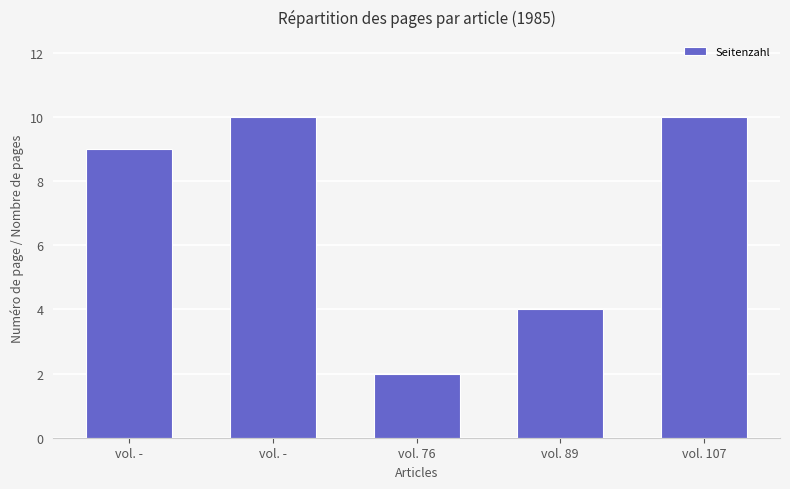

Are the bars horizontal?

No